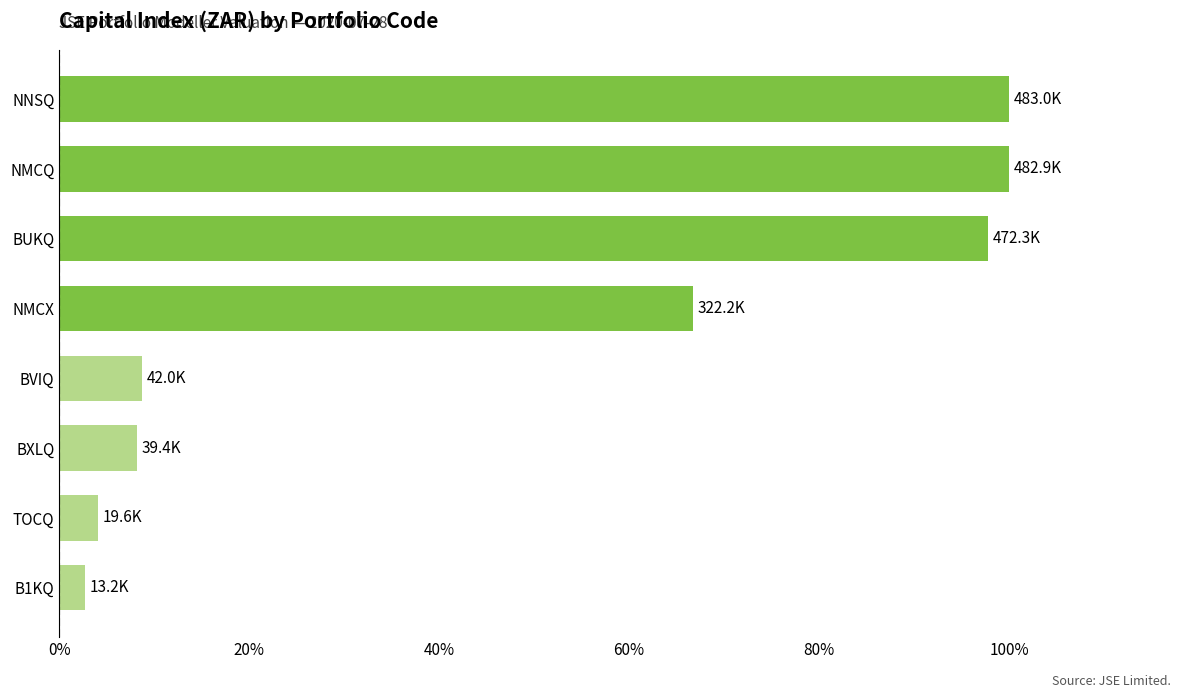

What is the difference between the values at TOCQ and NNSQ?

95.9